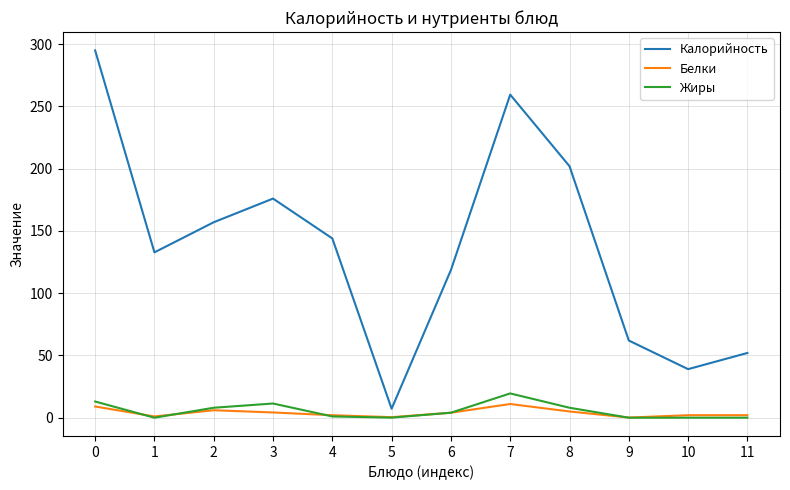

True or false: Калорийность and Белки intersect in this chart.

False